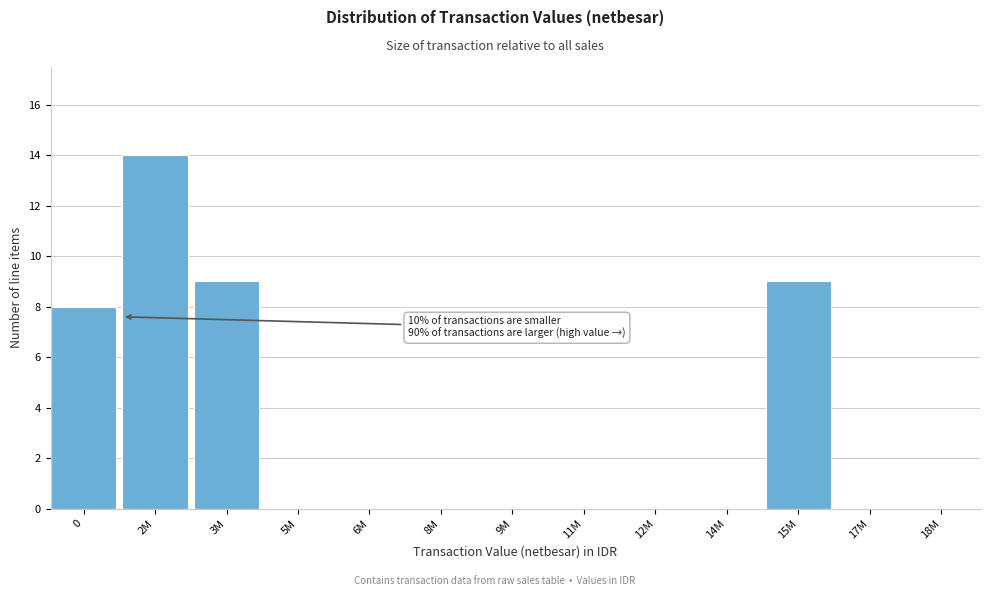

Reading right to left, list all the values displayed in this chart.

18M=0	17M=0	15M=9	14M=0	12M=0	11M=0	9M=0	8M=0	6M=0	5M=0	3M=9	2M=14	0=8